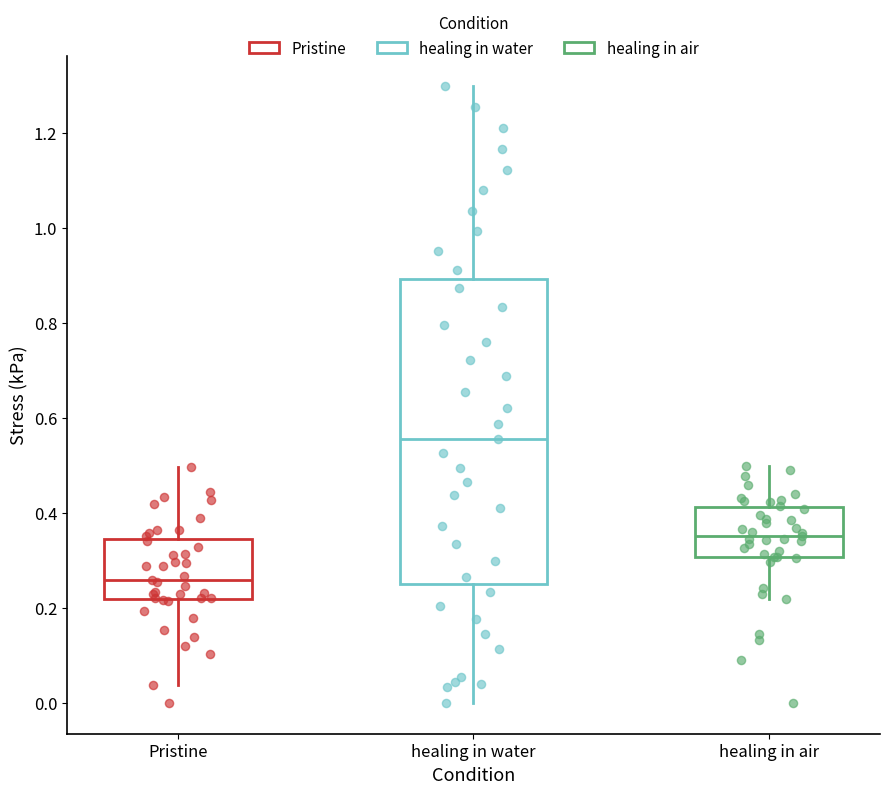

Comparing the boxes themselves (not the whiskers), which one is the tallest?

healing in water